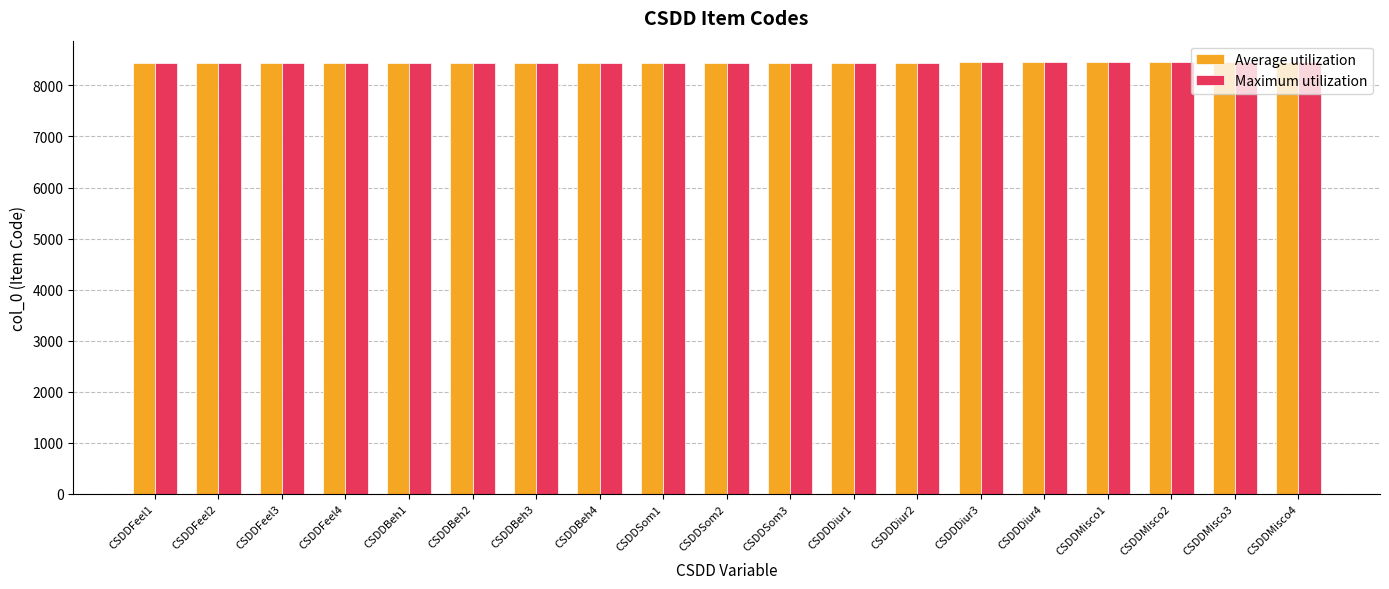

What is the value of the Average utilization bar at the 9th from the left?

8445